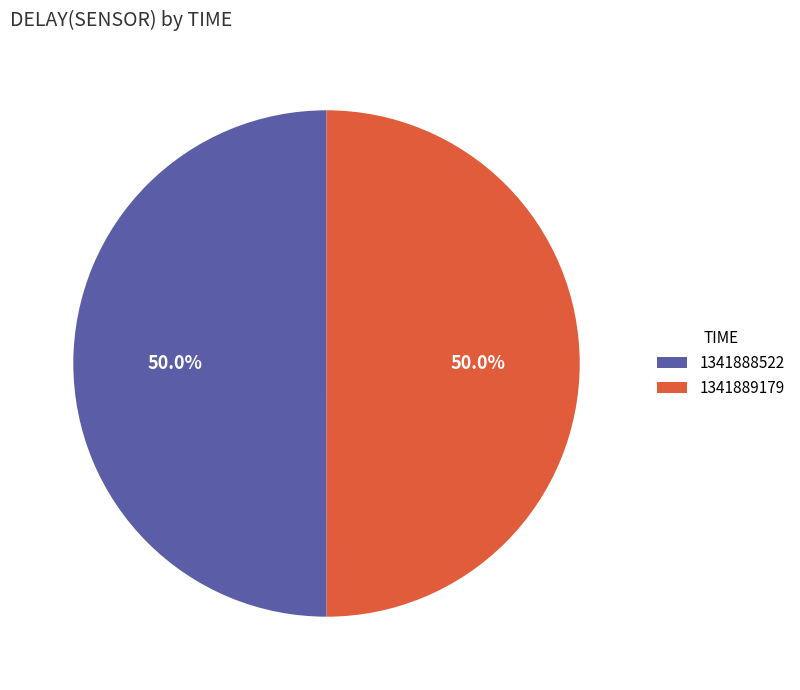

Combined, what portion of the pie is 1341888522 and 1341889179?

100.0%